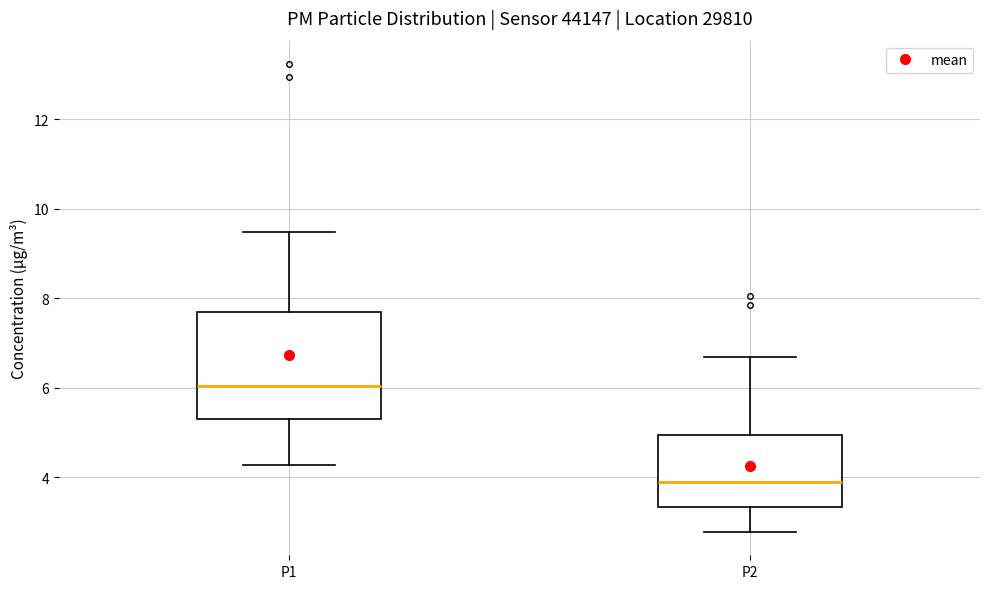

Which box has the highest median line?

P1